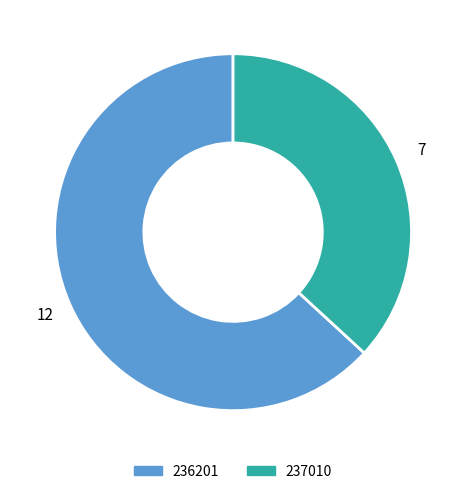

Do 237010 and 236201 together represent more than half of the pie?

Yes